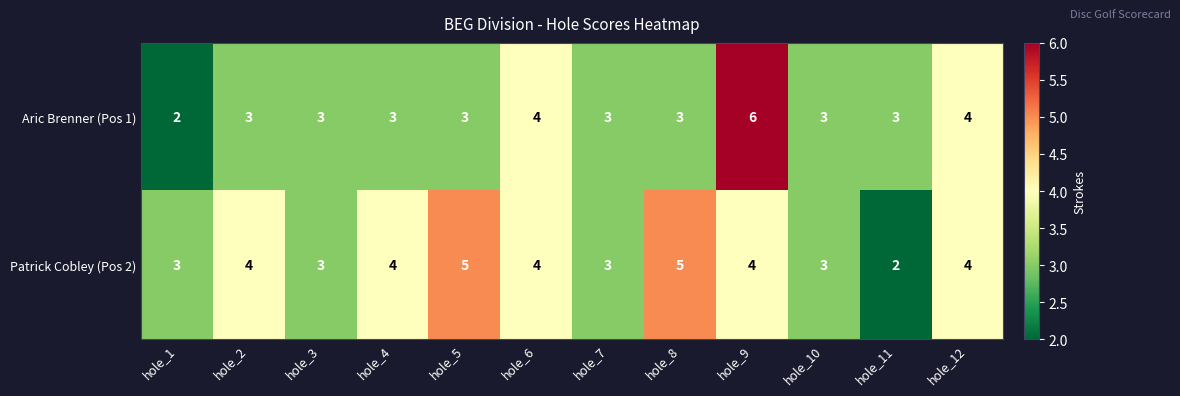

What is the average value of the Aric Brenner (Pos 1) series?

3